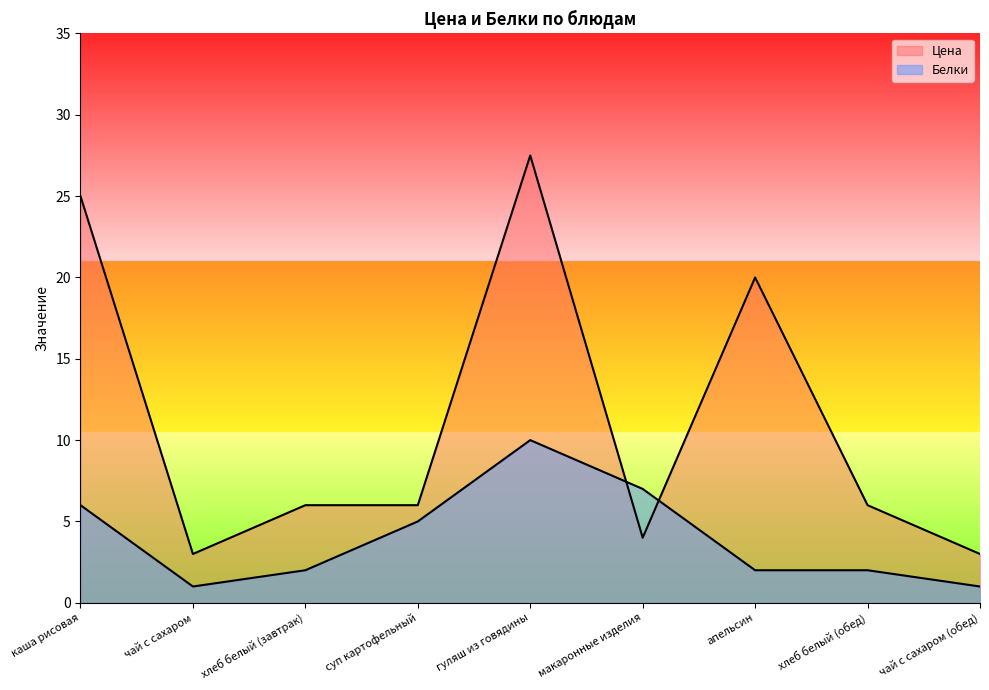

How many lines are shown in the chart?

2